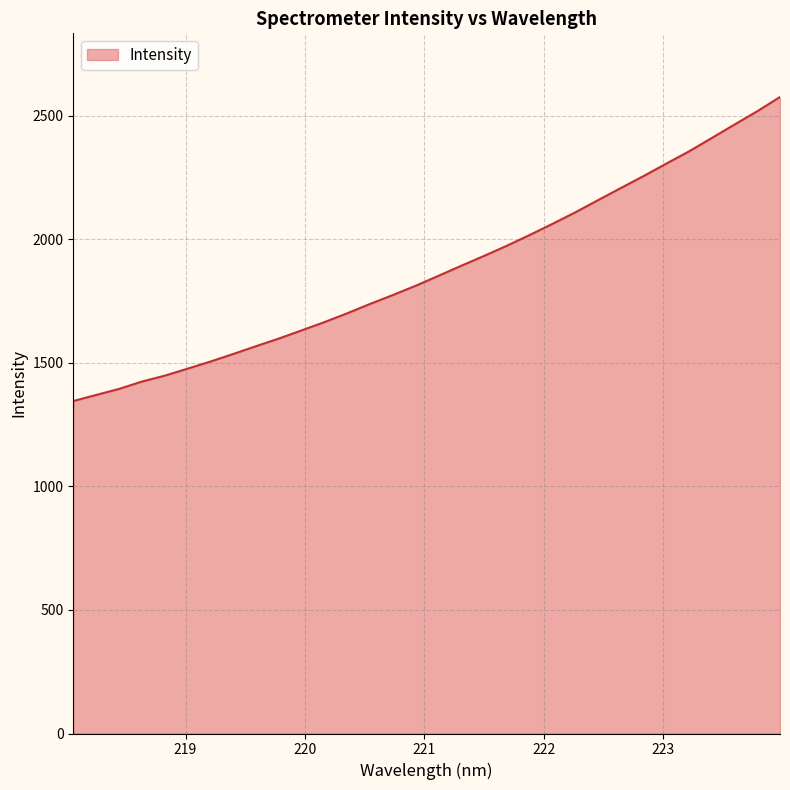

What is the difference between the maximum and minimum values?

1230.1